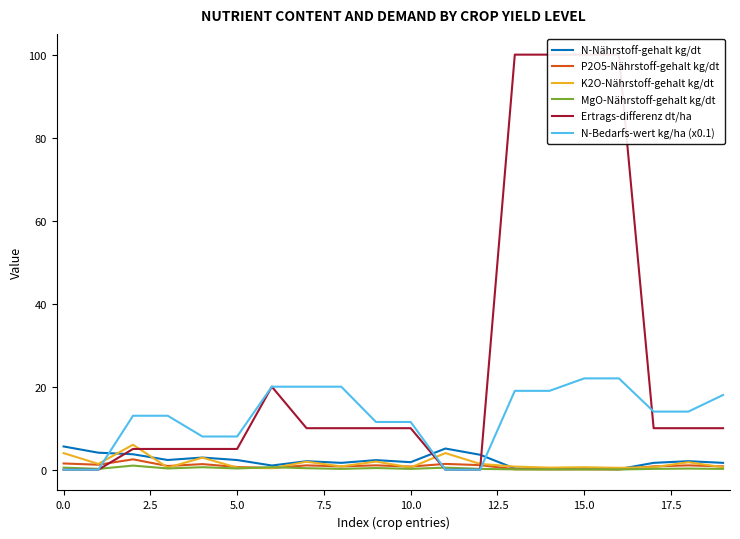

What is the maximum value for P2O5-Nährstoff-gehalt kg/dt?

2.5